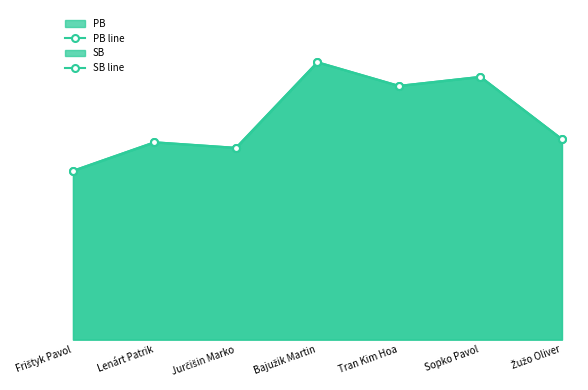

True or false: PB line and SB line intersect in this chart.

False